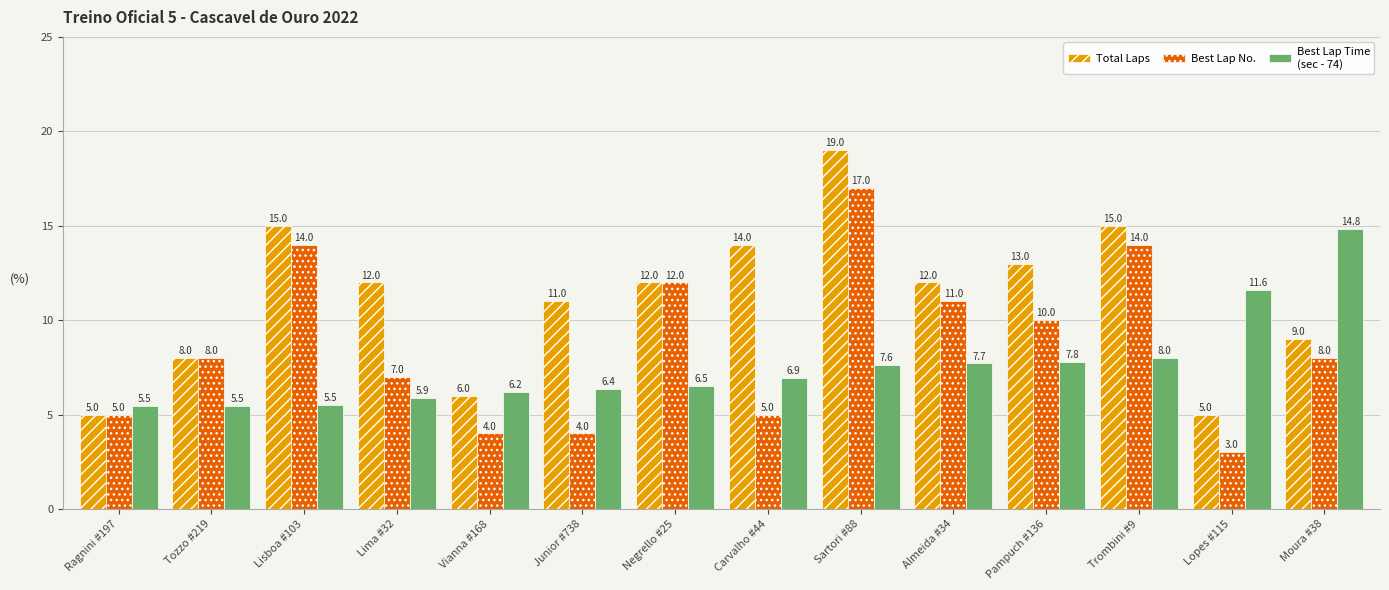

What is the total value across all series at Trombini #9?

37.0